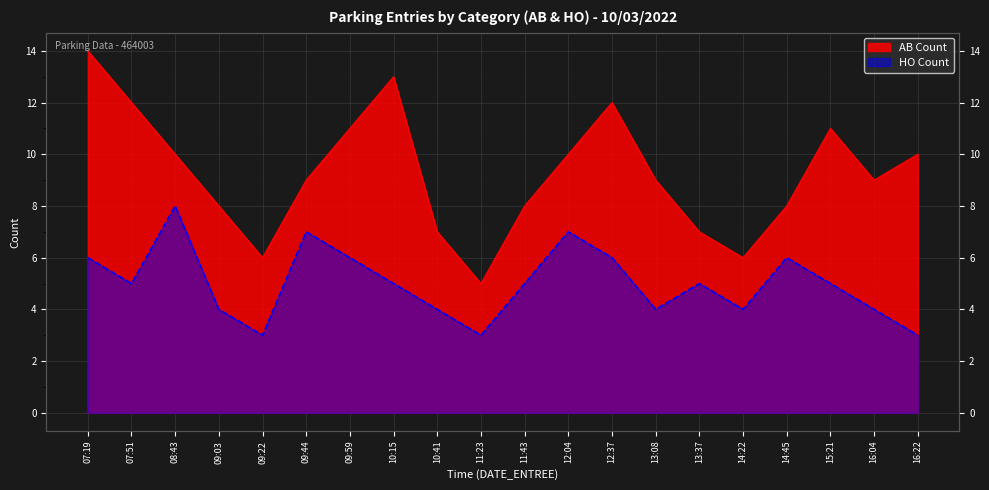

List the series in order of their peak value, lowest first.

HO Count, AB Count